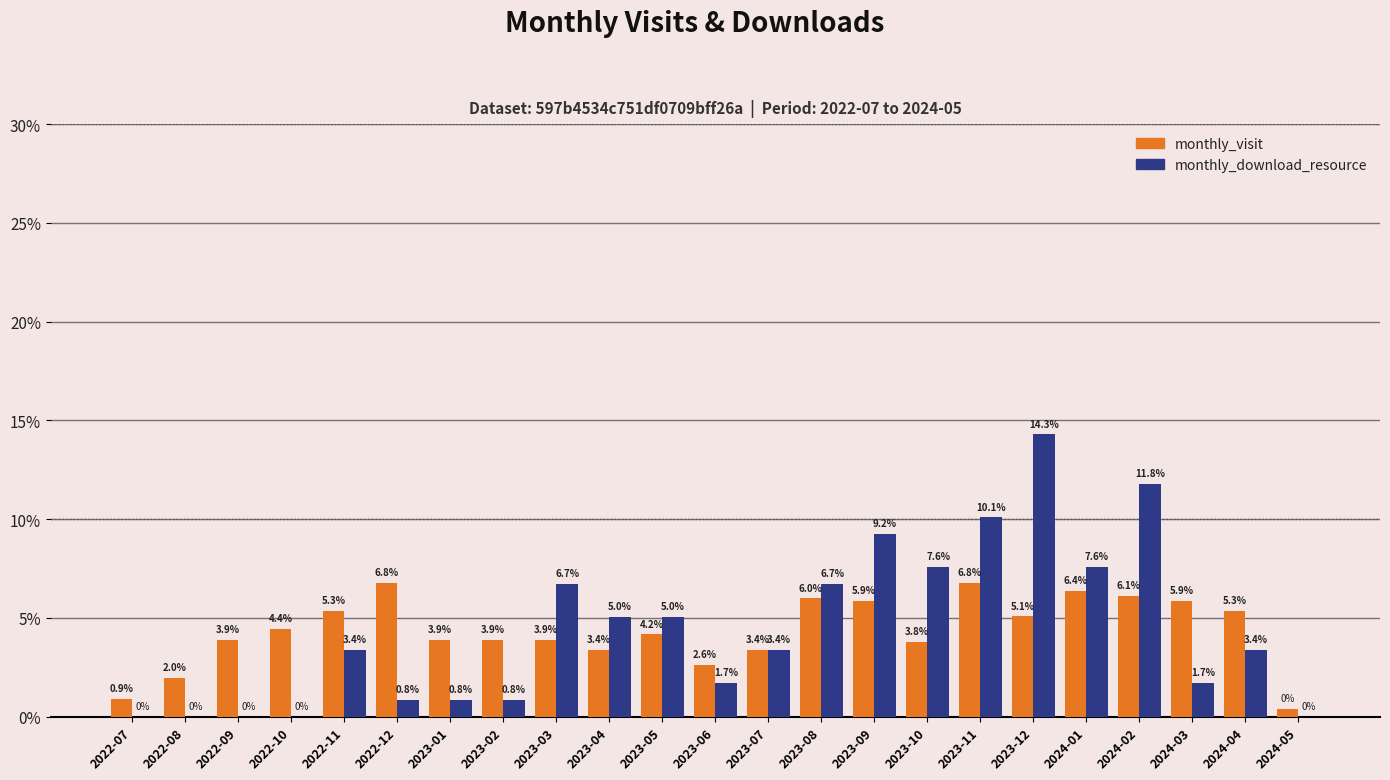

What is the maximum value for monthly_download_resource?

14.3